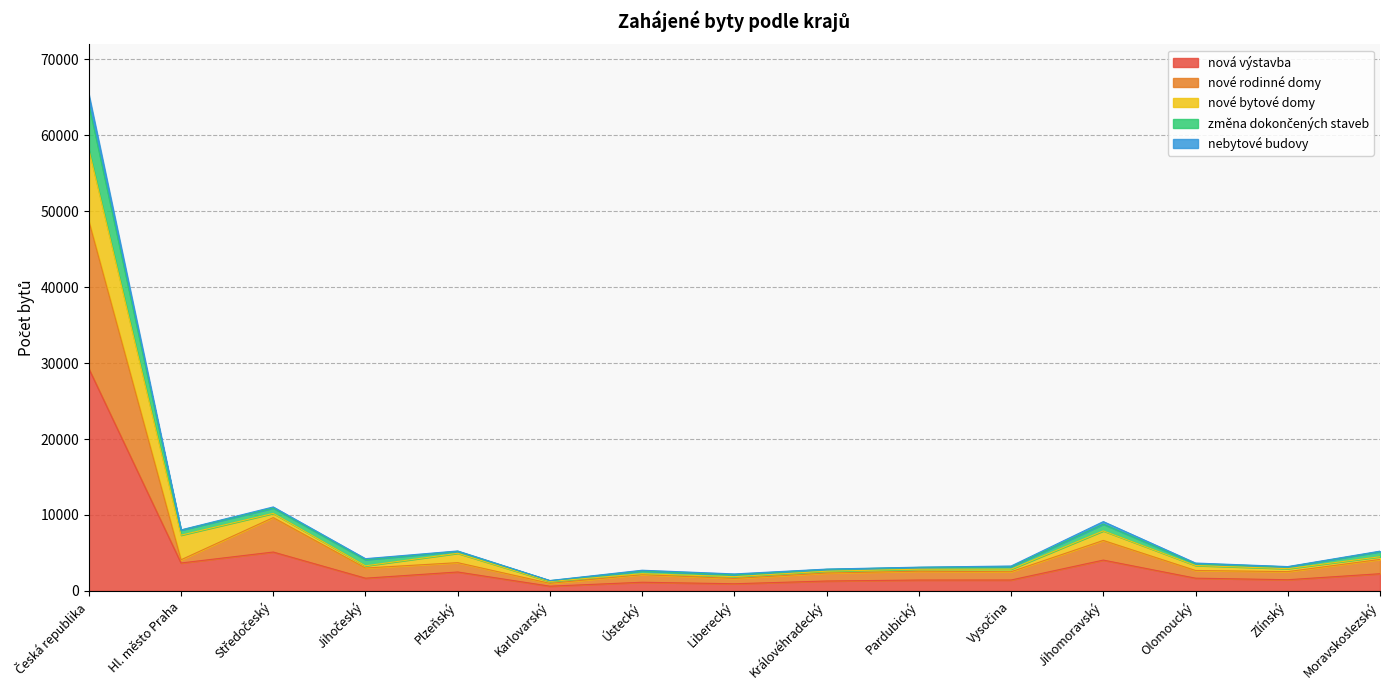

What is the smallest value displayed?

620